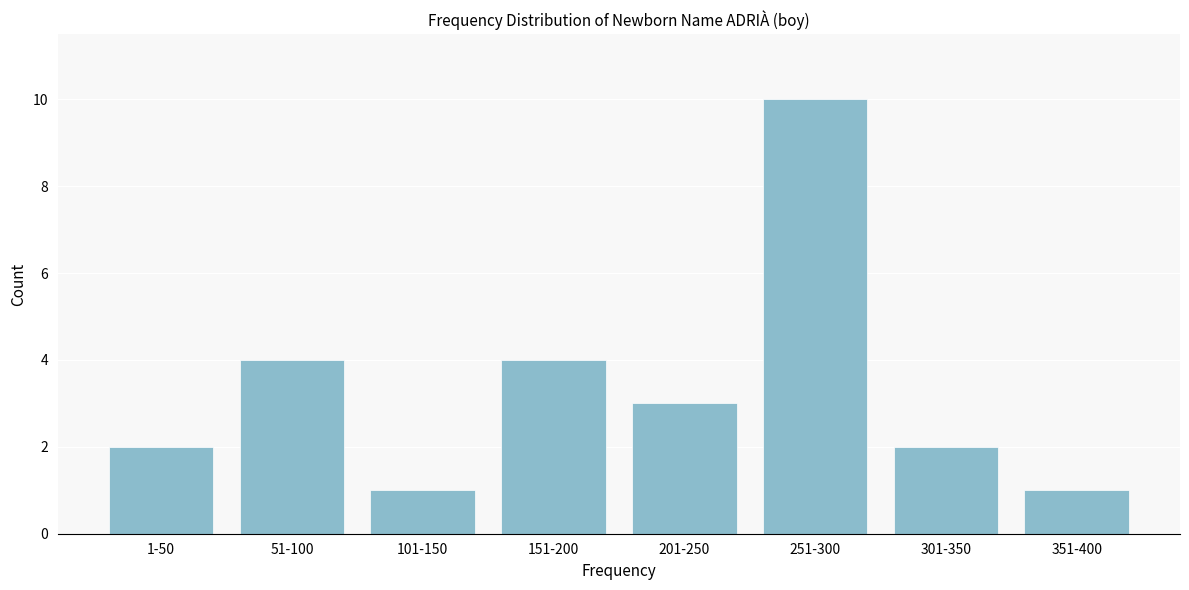

Reading left to right, what are all the values shown in this chart?

1-50=2	51-100=4	101-150=1	151-200=4	201-250=3	251-300=10	301-350=2	351-400=1